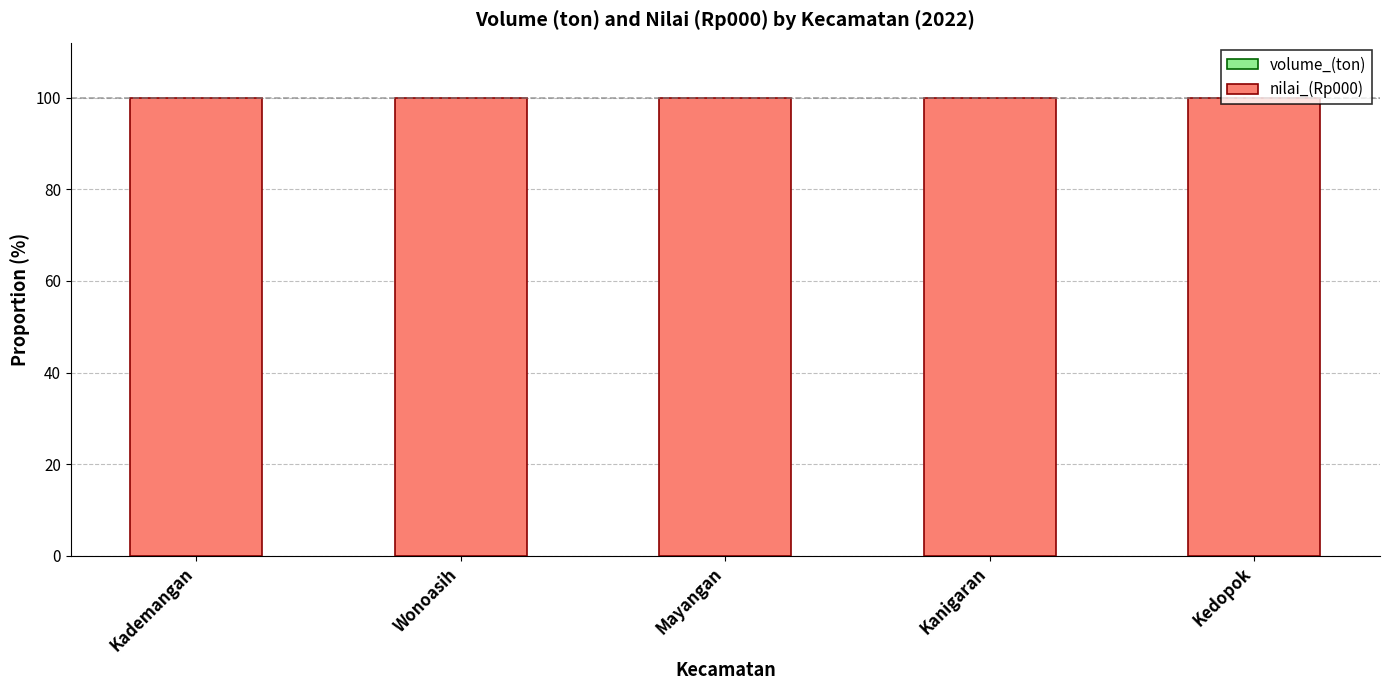

Are the bars grouped side by side (vs. stacked)?

No